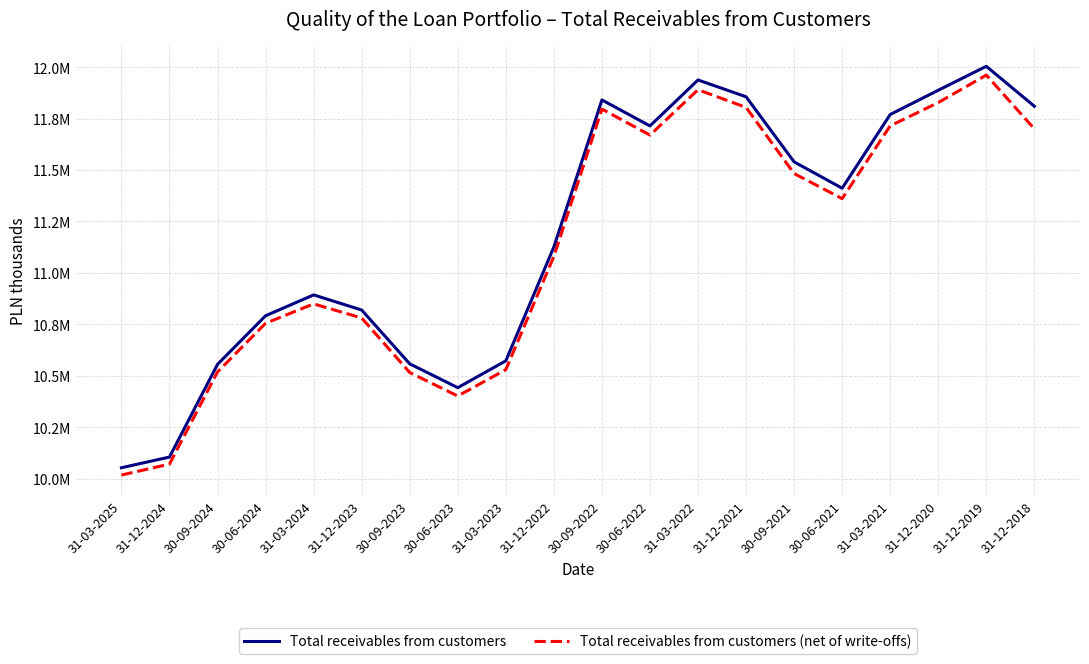

True or false: Total receivables from customers (net of write-offs) has a value of 10017249 at 31-03-2025.

True